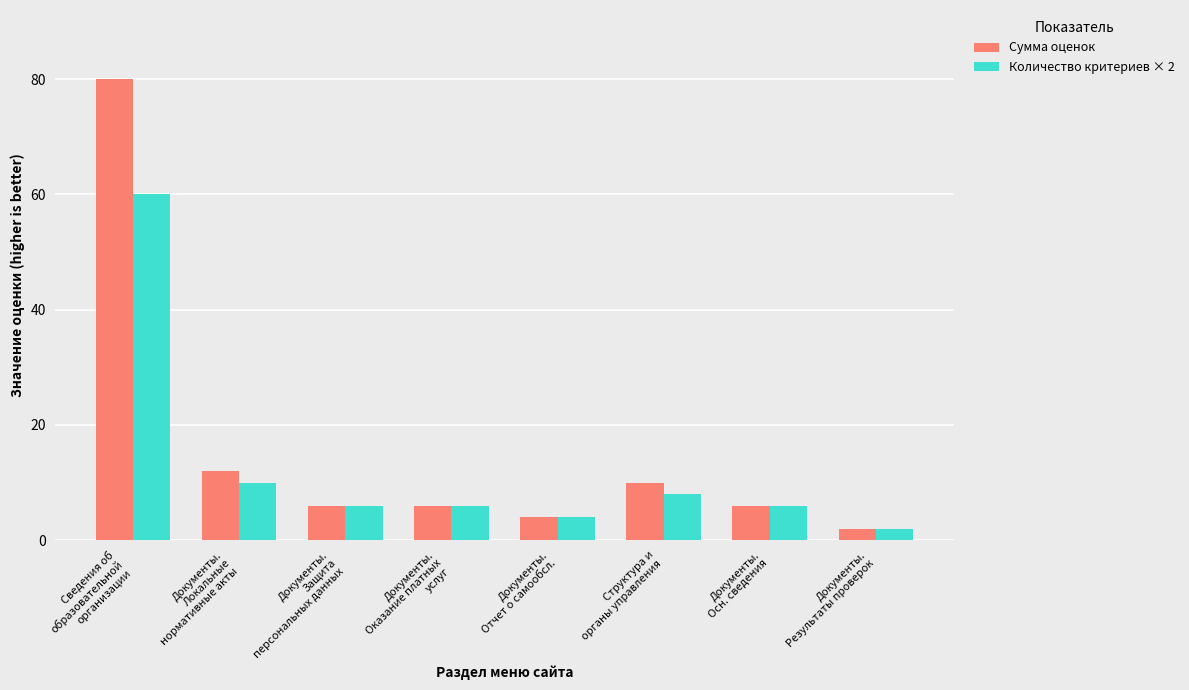

Is it true that Количество критериев × 2 equals 15 at Сведения об
образовательной
организации?

False